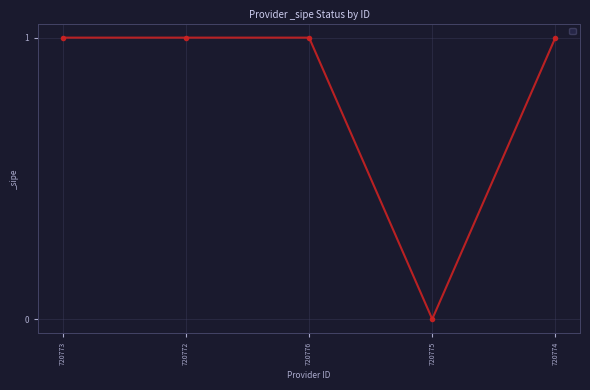

At which category does the chart reach its minimum across all series?

720775